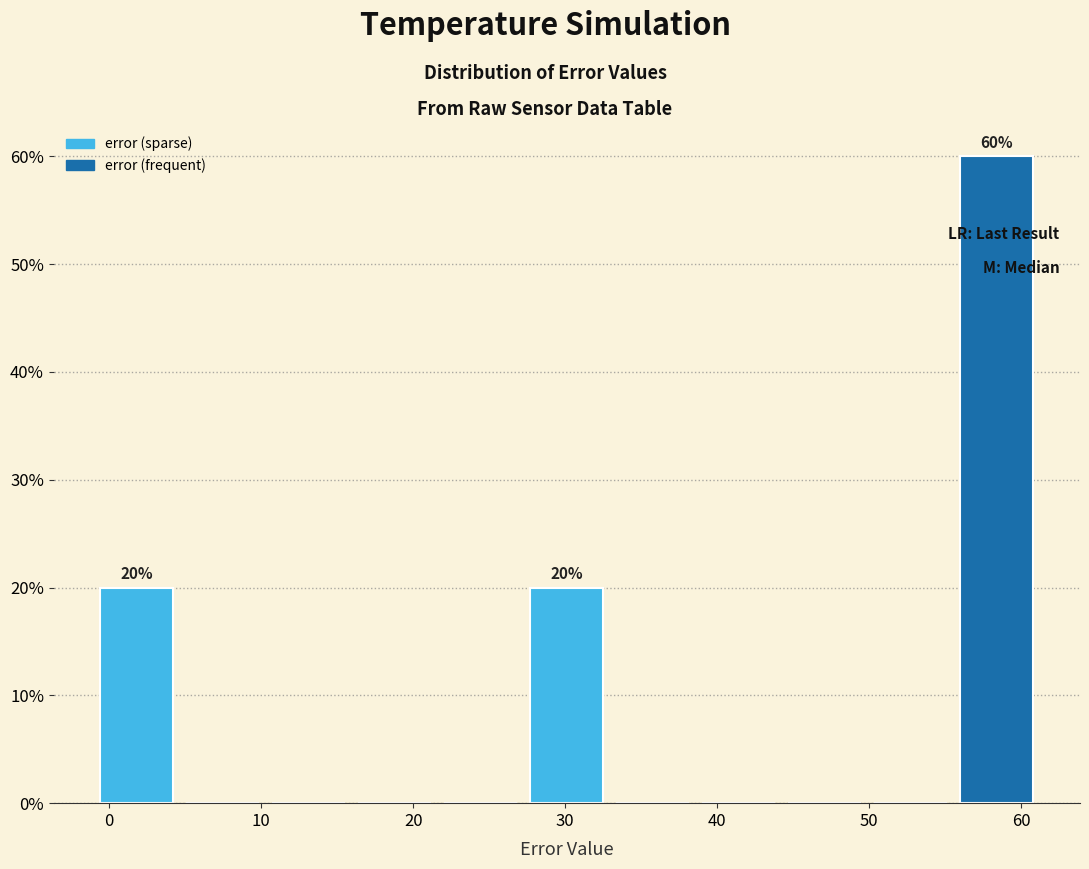

Which range on the x-axis has the tallest bar?

56 to 61